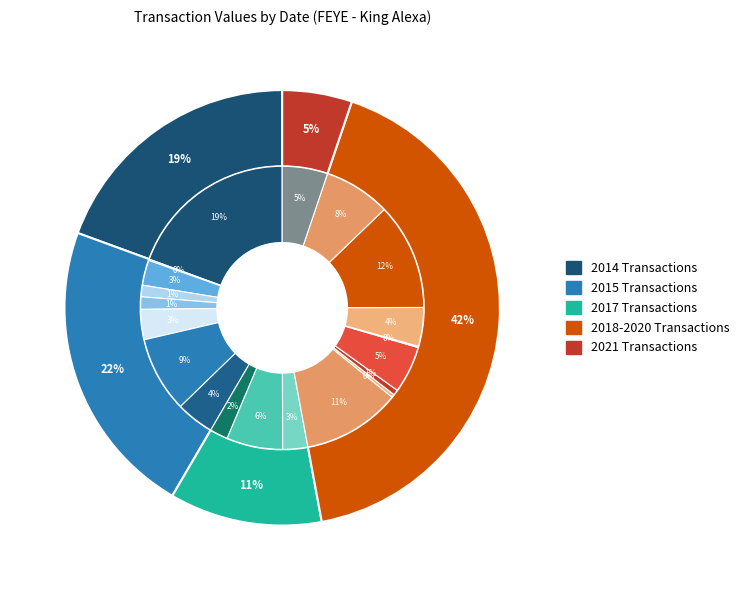

To the nearest percent, what portion does 2018-02-16 represent?

11%